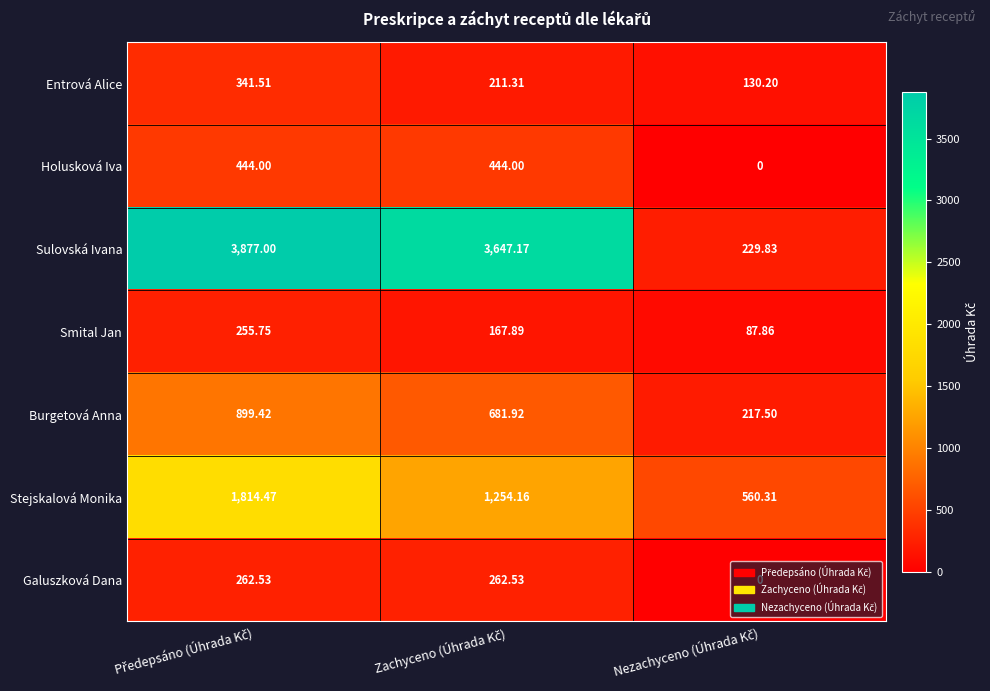

Which series has the largest range (max minus min)?

Sulovská Ivana